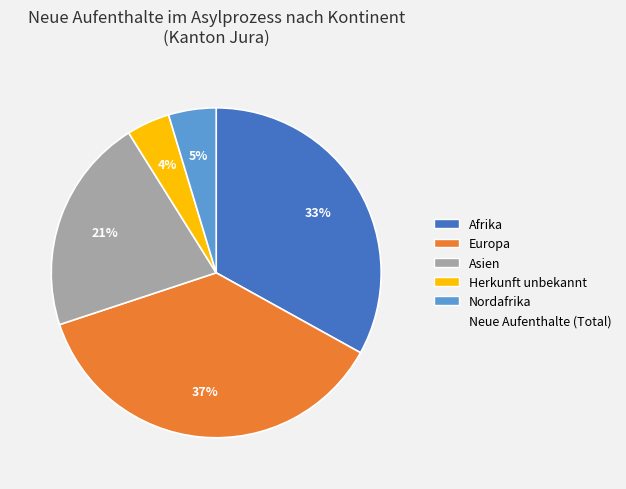

How many segments does this pie chart have?

5